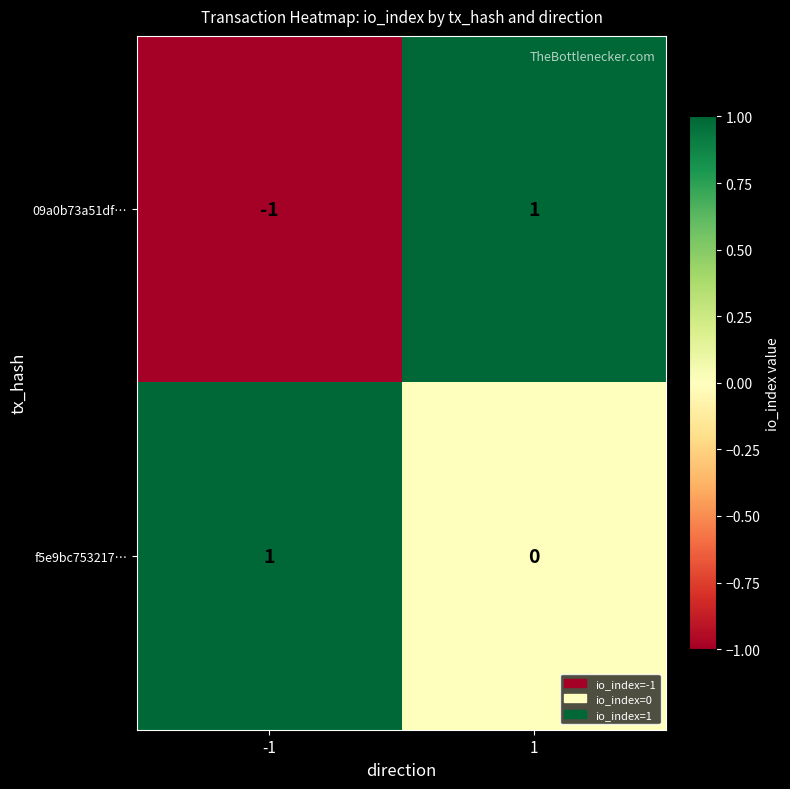

True or false: 09a0b73a51df… has a value of 1 at 1.

True